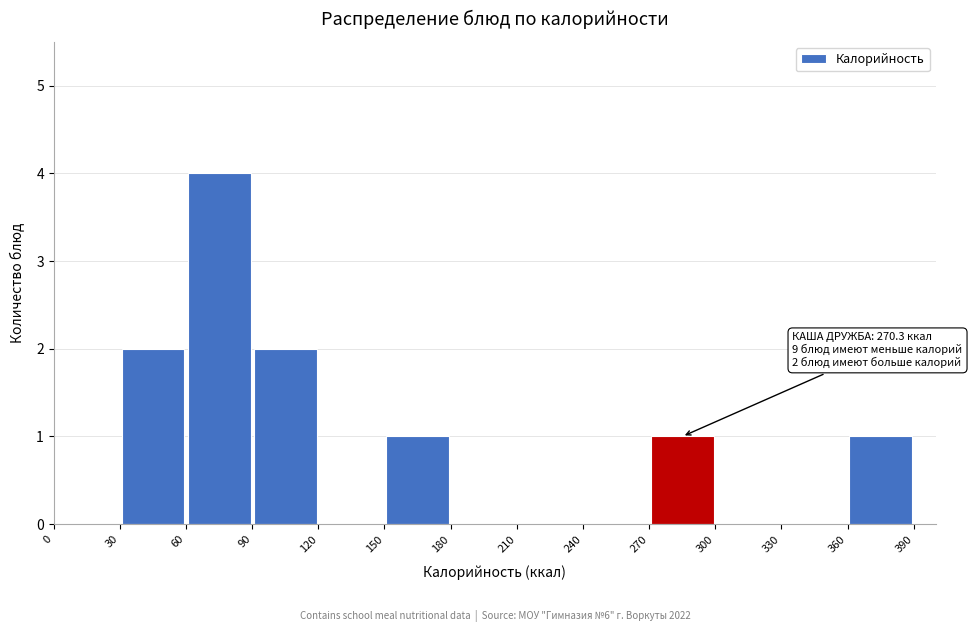

Which range on the x-axis has the tallest bar?

60 to 90